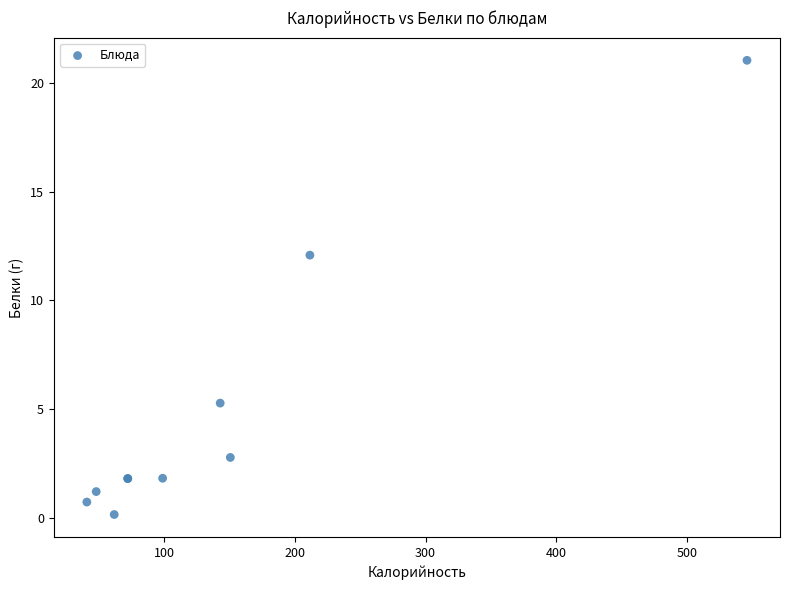

What Y value in the scatter plot is closest to 10?

12.1